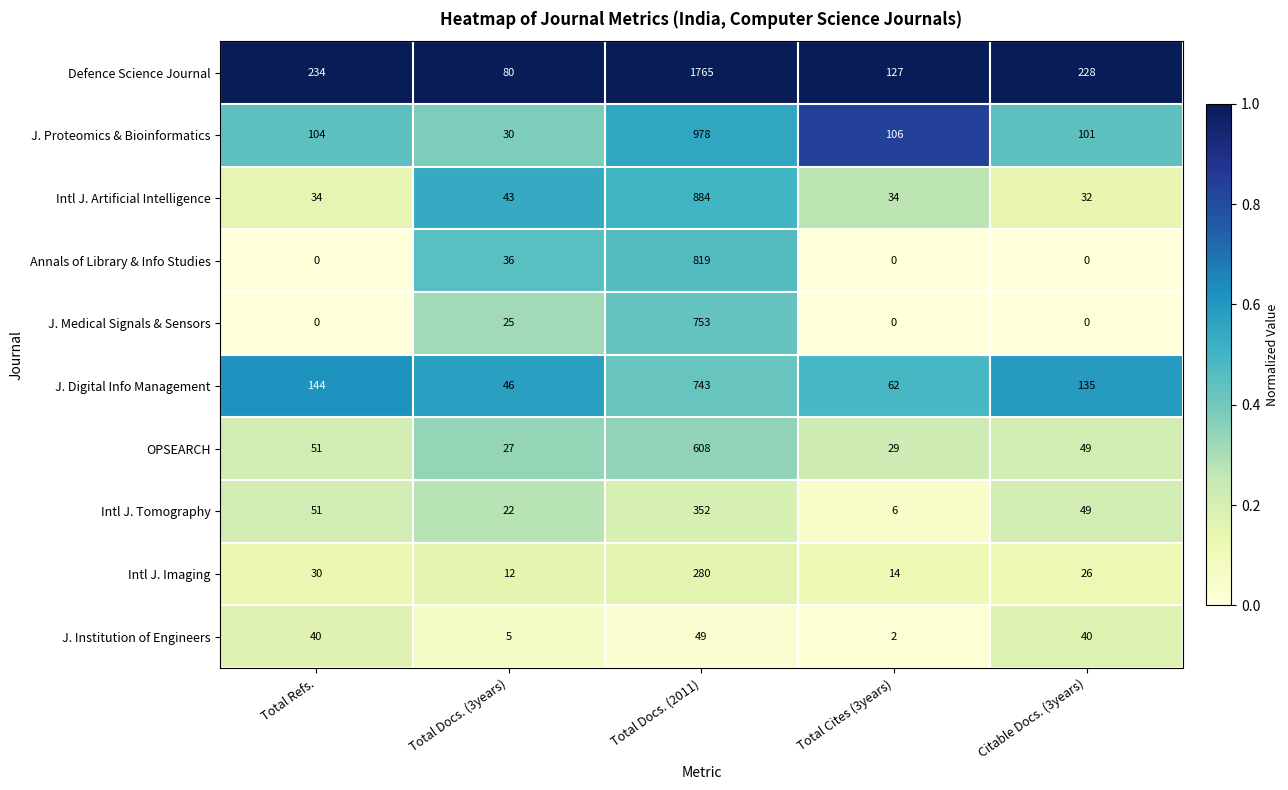

True or false: J. Medical Signals & Sensors has a value of 0 at Citable Docs. (3years).

True